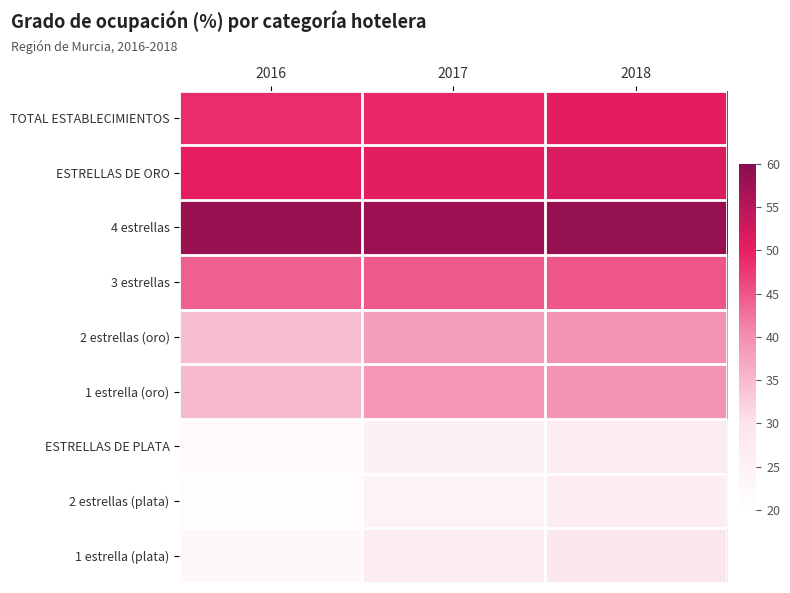

Reading left to right, what are all the values shown in this chart?

TOTAL ESTABLECIMIENTOS: 2016=48.7	2017=49.2	2018=50.3
ESTRELLAS DE ORO: 2016=50.2	2017=50.5	2018=51.5
4 estrellas: 2016=58.1	2017=57.7	2018=58.4
3 estrellas: 2016=44.1	2017=44.6	2018=45.1
2 estrellas (oro): 2016=34.7	2017=38.2	2018=39.5
1 estrella (oro): 2016=35.1	2017=39.0	2018=39.4
ESTRELLAS DE PLATA: 2016=21.6	2017=24.9	2018=27.2
2 estrellas (plata): 2016=21.2	2017=24.2	2018=26.6
1 estrella (plata): 2016=22.8	2017=26.6	2018=28.9